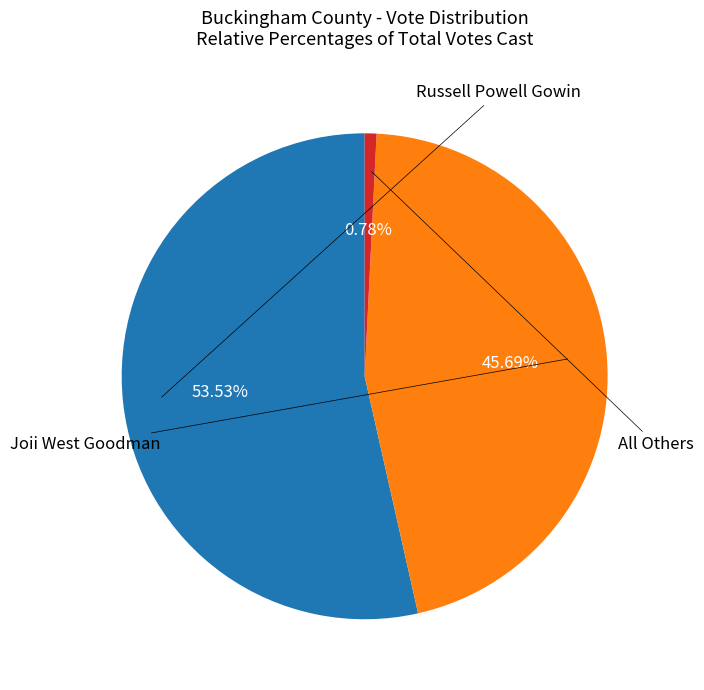

Is there any slice that represents more than half of the pie?

Yes